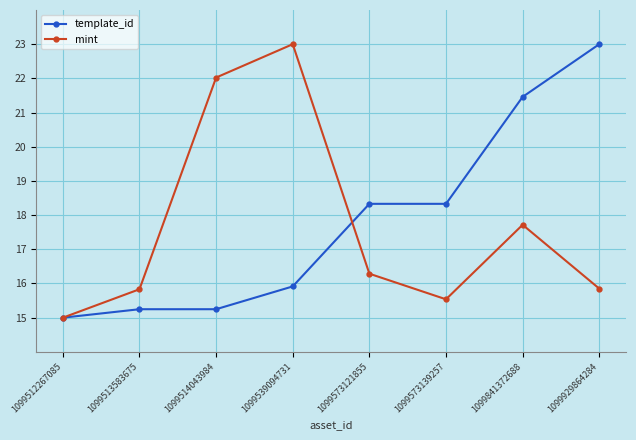

The template_id series shows 11.5 at 1099573121855. True or false?

False